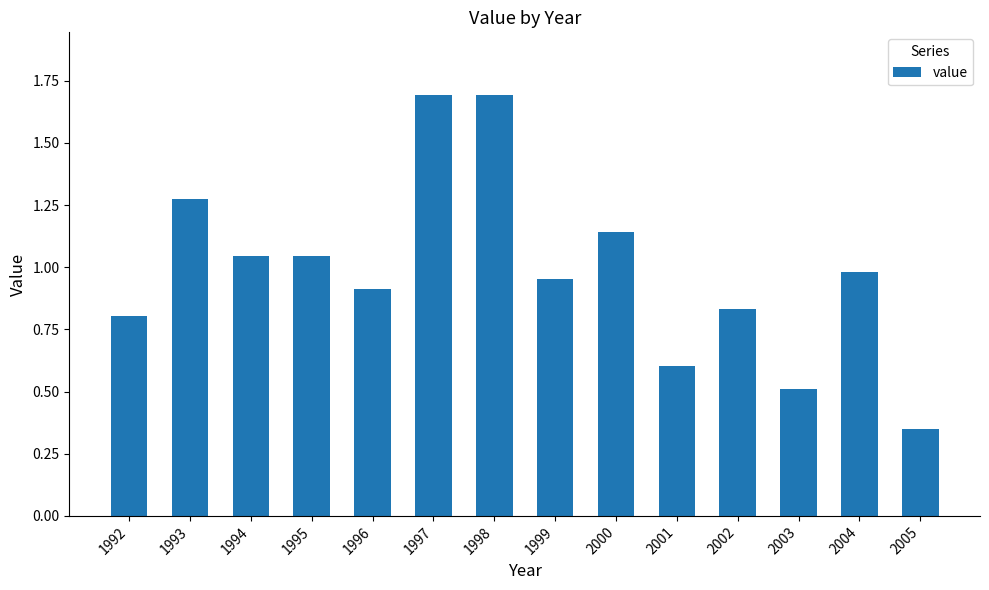

What is the value of the 6th bar from the left?

1.7